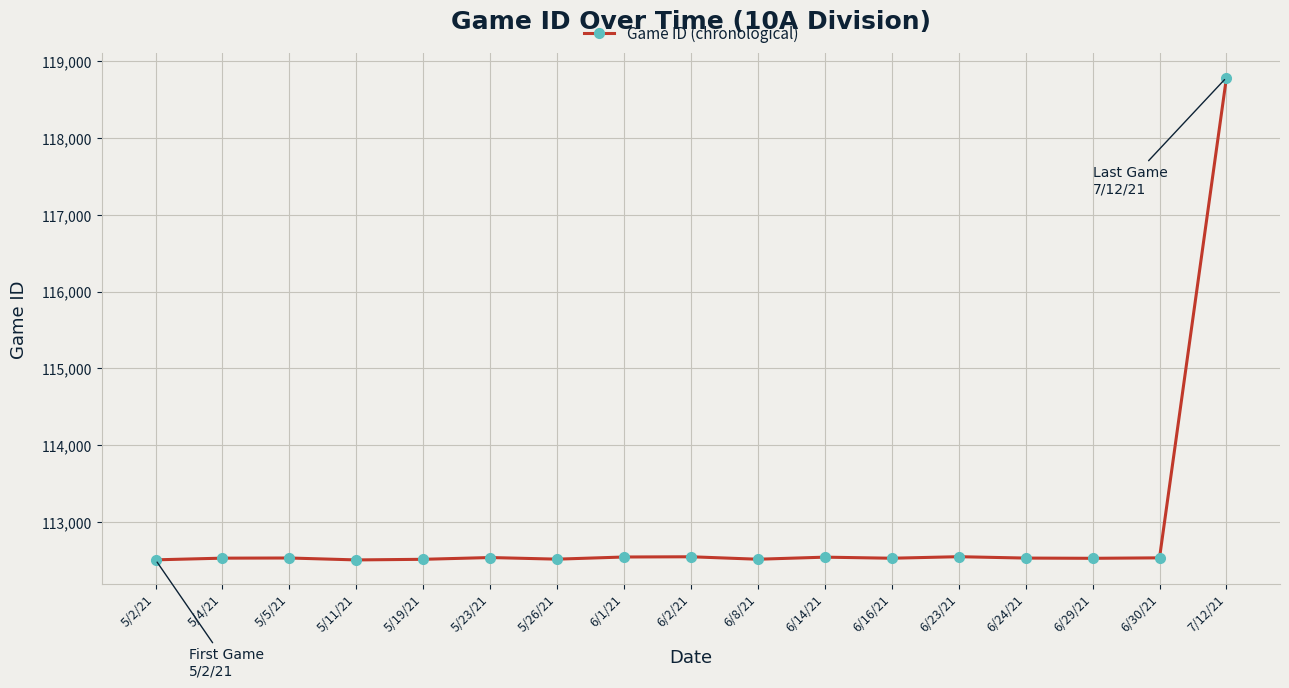

True or false: the data has more than 1 interior local peaks.

True